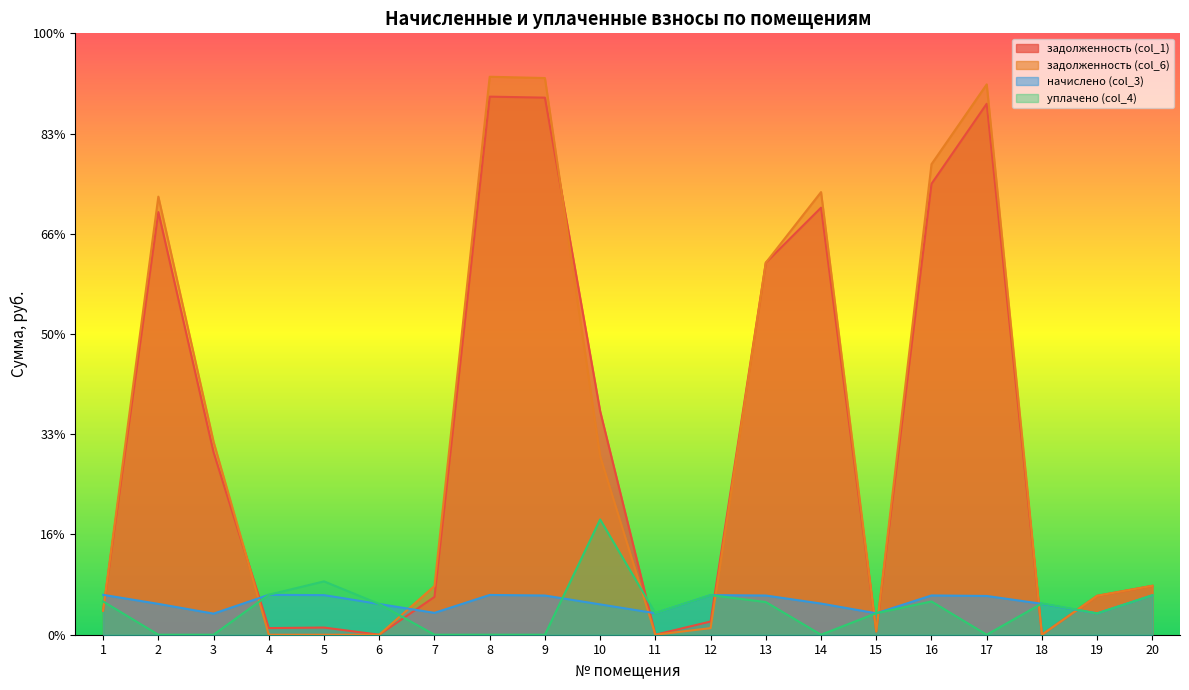

Reading left to right, transcribe all the data shown in this chart.

задолженность (col_1): 1=1199.9	2=21085.0	3=9100.5	4=331.5	5=357.6	6=0.0	7=1885.1	8=26842.0	9=26792.3	10=11151.6	11=0.0	12=658.3	13=18559.2	14=21302.9	15=165.9	16=22492.7	17=26487.0	18=0.0	19=1941.3	20=2440.1
задолженность (col_6): 1=1199.8	2=21854.6	3=9626.8	4=0.0	5=0.0	6=0.0	7=2430.5	8=27834.1	9=27770.1	10=8908.4	11=0.0	12=329.1	13=18559.1	14=22080.4	15=163.1	16=23472.2	17=27453.7	18=0.0	19=1941.3	20=2440.1
начислено (col_3): 1=1990.7	2=1539.1	3=1052.6	4=1990.7	5=1974.8	6=1532.8	7=1090.7	8=1984.3	9=1955.7	10=1513.7	11=1071.7	12=1974.8	13=1955.7	14=1555.0	15=1068.5	16=1958.9	17=1933.4	18=1542.3	19=1065.3	20=1968.4
уплачено (col_4): 1=1659.0	2=0.0	3=0.0	4=1995.0	5=2661.0	6=1532.8	7=0.0	8=0.0	9=0.0	10=5750.0	11=1071.7	12=1974.8	13=1630.0	14=0.0	15=1074.0	16=1659.5	17=0.0	18=1560.3	19=1065.3	20=1968.4